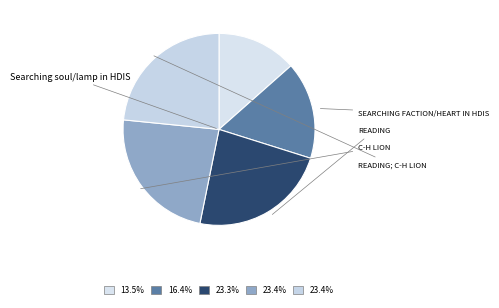

How many segments does this pie chart have?

5